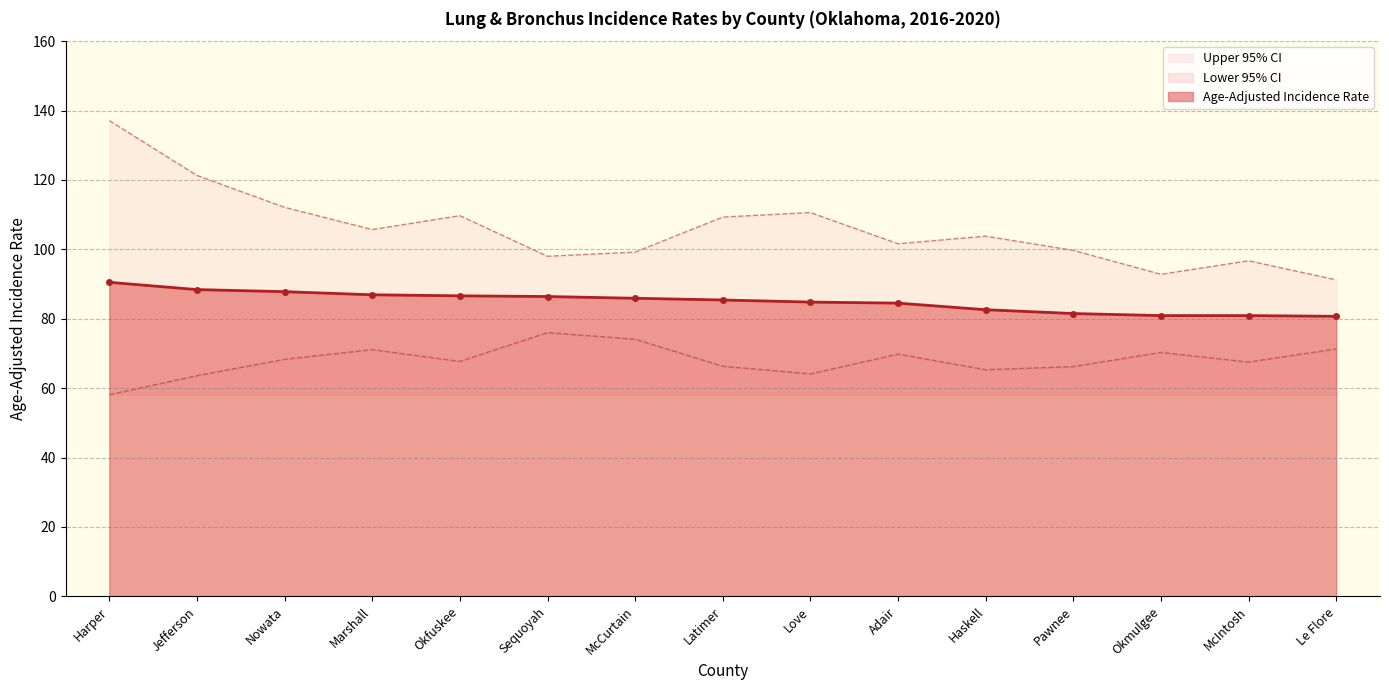

List the series in order of their peak value, lowest first.

Lower 95% CI, Age-Adjusted Incidence Rate, Upper 95% CI